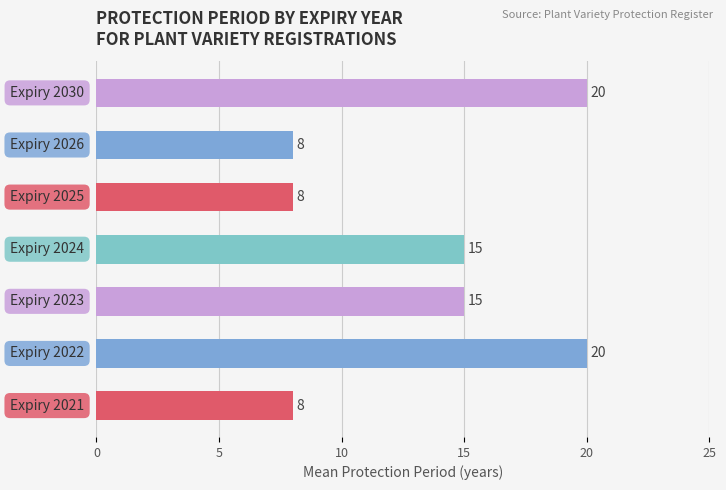

What is the maximum value shown in the chart?

20